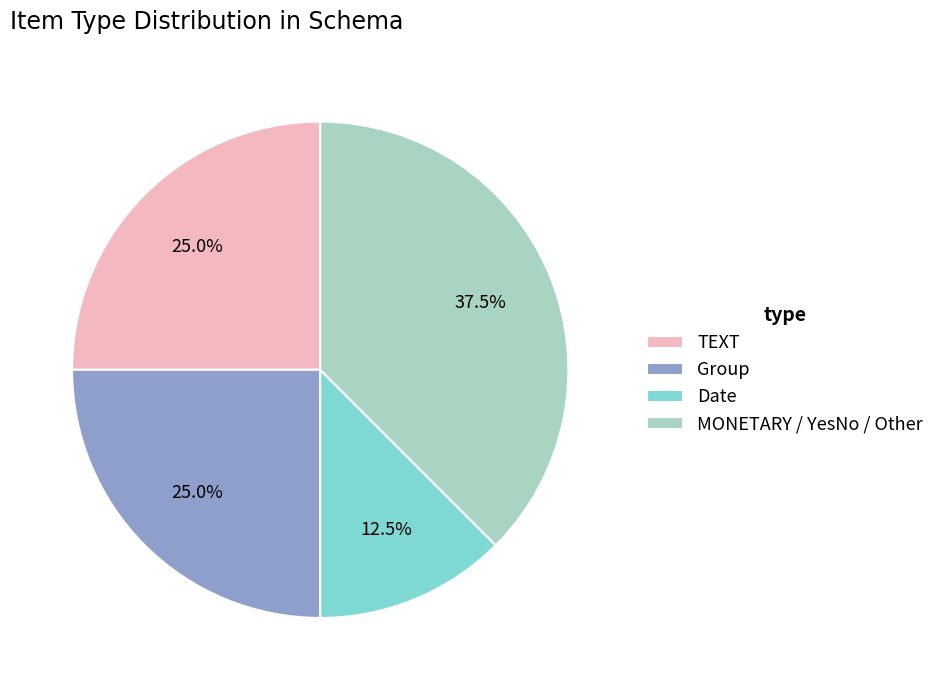

Is there any slice that represents more than half of the pie?

No